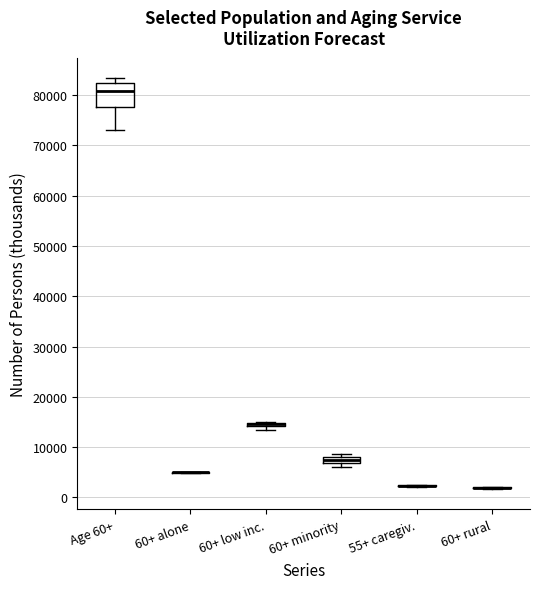

Where is the upper edge of the box for 60+ minority on the y-axis? The values are not printed on the chart, so give them approximately, as read against the axis.

8000